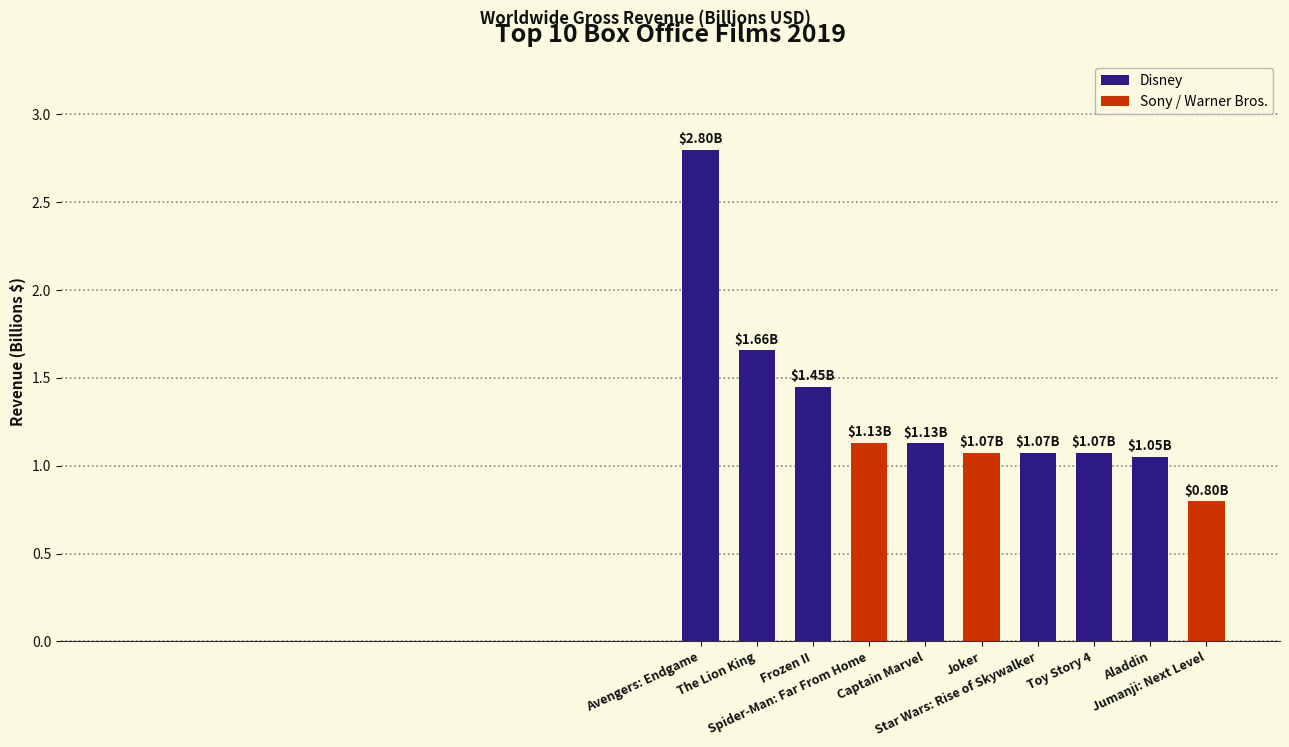

What is the label of the 2nd bar from the right?

Aladdin